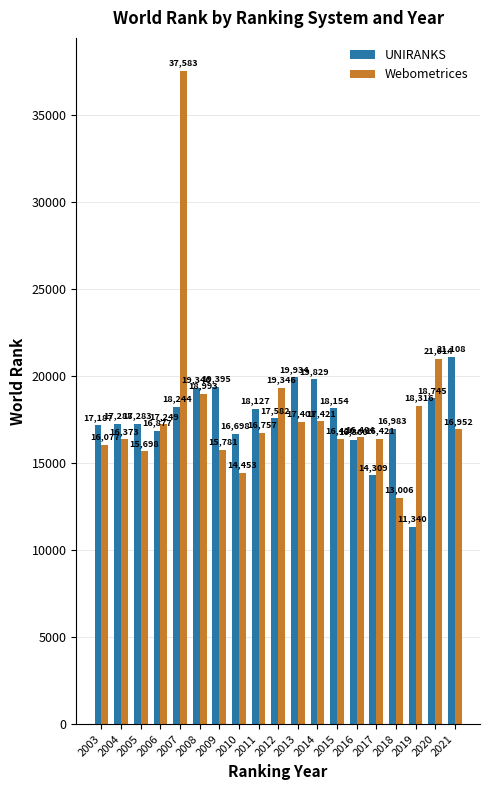

Rank the series by their maximum value, from highest to lowest.

Webometrices, UNIRANKS